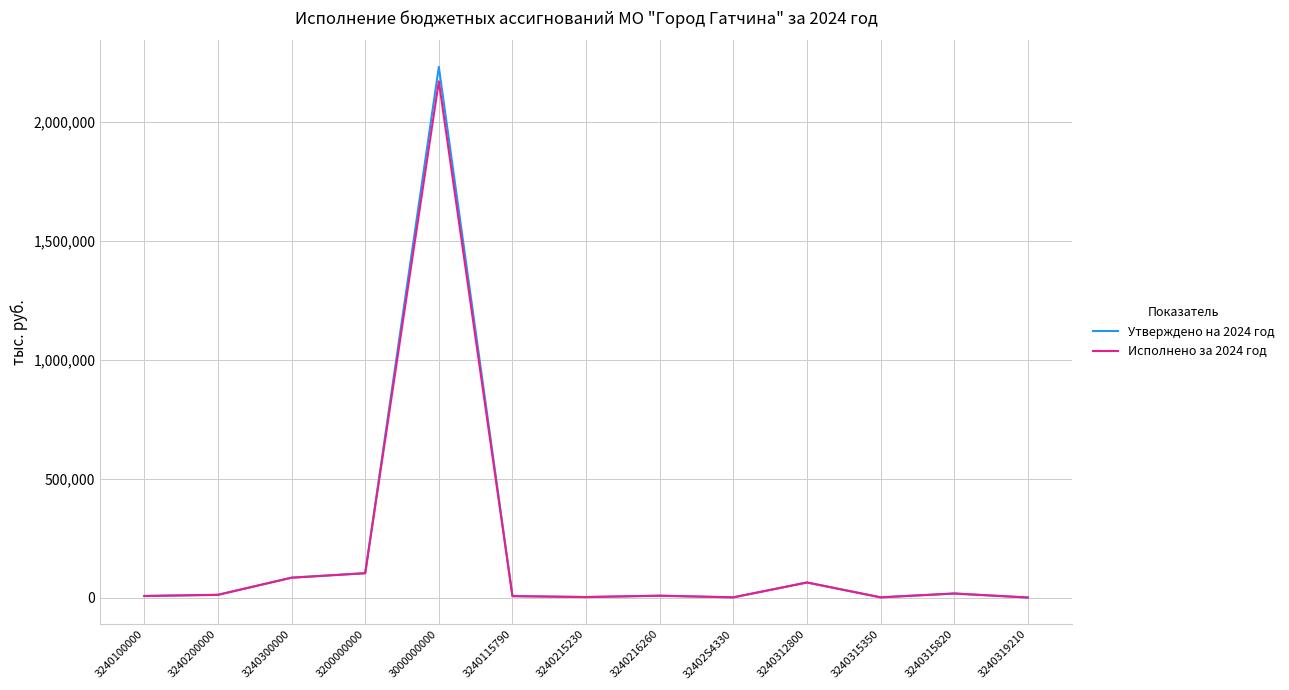

True or false: Исполнено за 2024 год has a value of 3210239.9 at 3000000000.

False